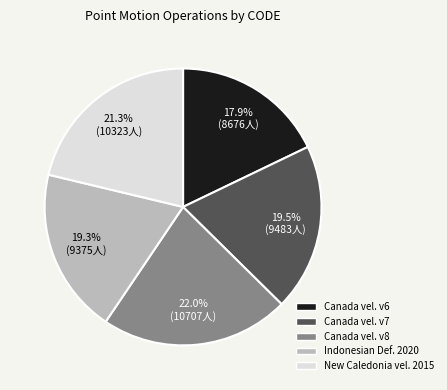

Does any single category account for the majority?

No